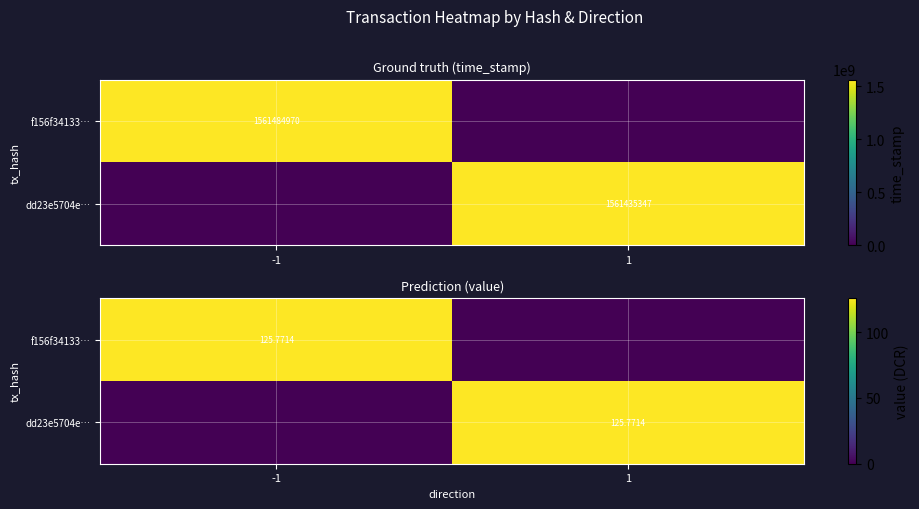

Which series has the largest total across all categories?

f156f34133…